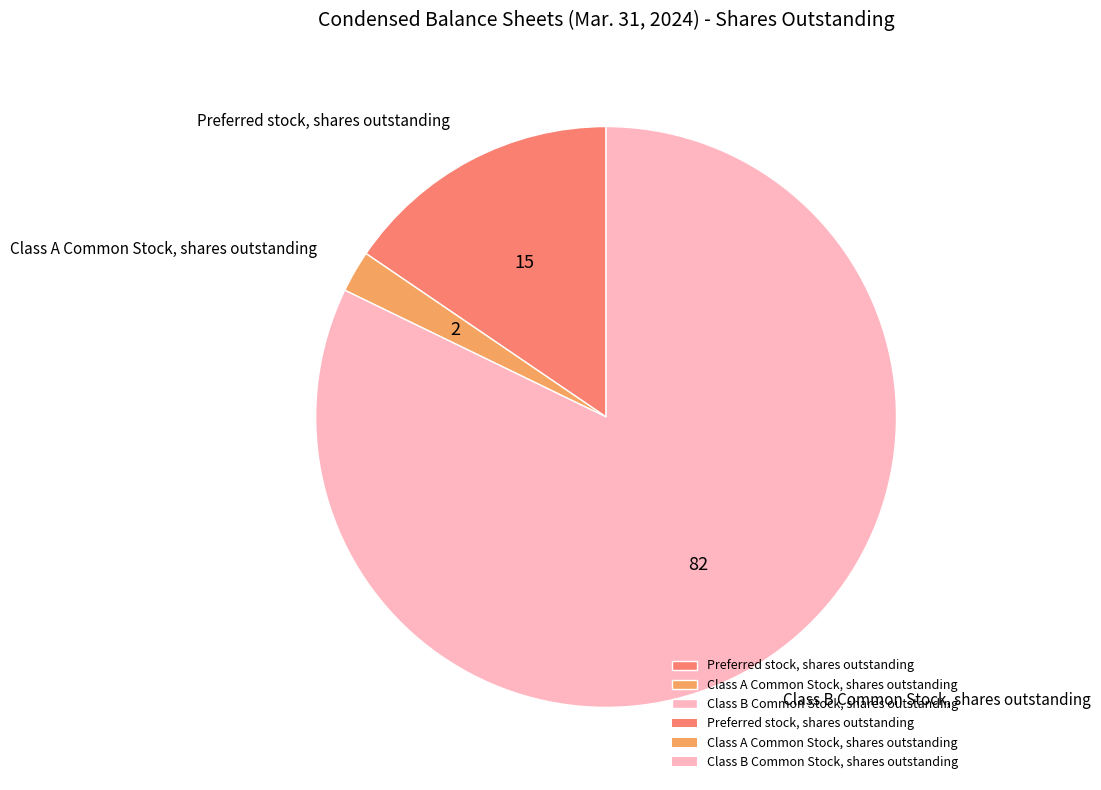

Is the sum of Class A Common Stock, shares outstanding and Preferred stock, shares outstanding greater than half?

No